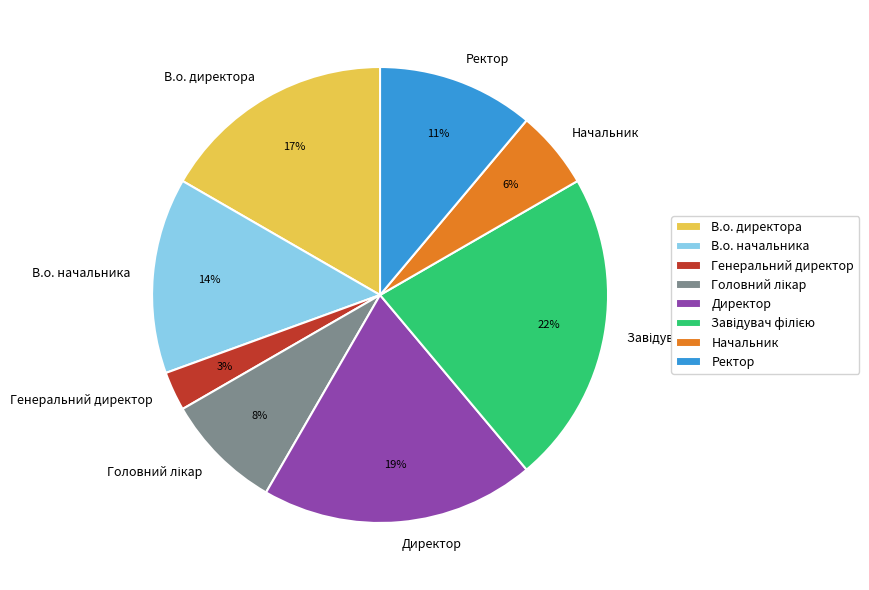

Which slice is the smallest?

Генеральний директор